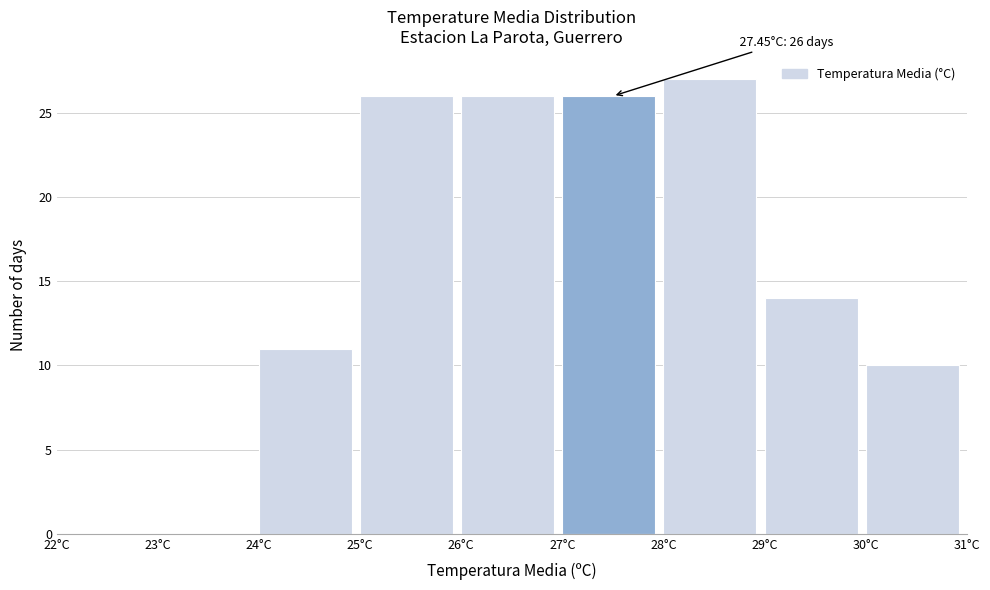

Which range on the x-axis has the tallest bar?

28 to 29